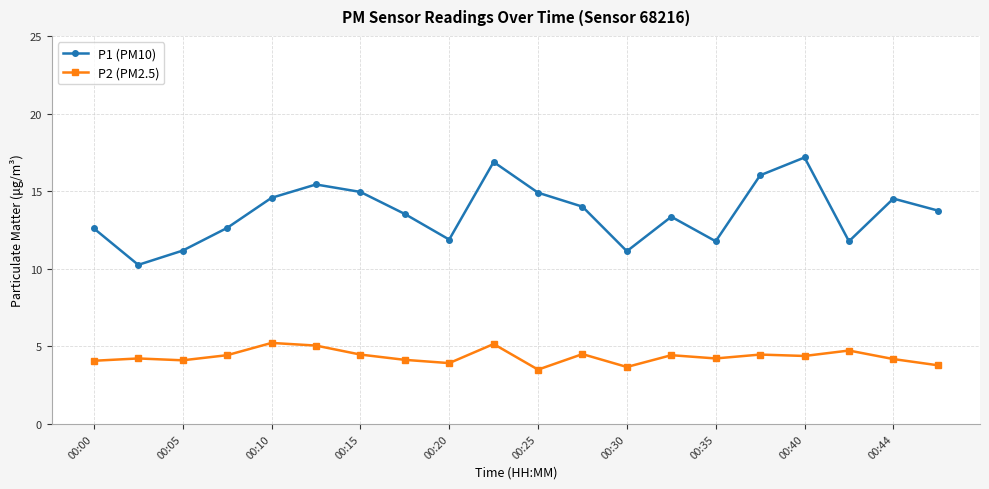

Rank the series by their maximum value, from highest to lowest.

P1 (PM10), P2 (PM2.5)